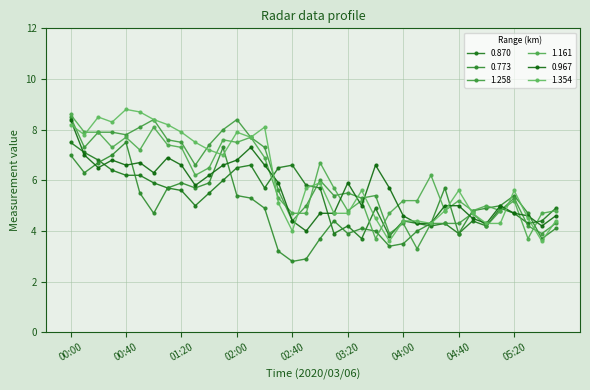

Is this an area chart (filled region under the line)?

No